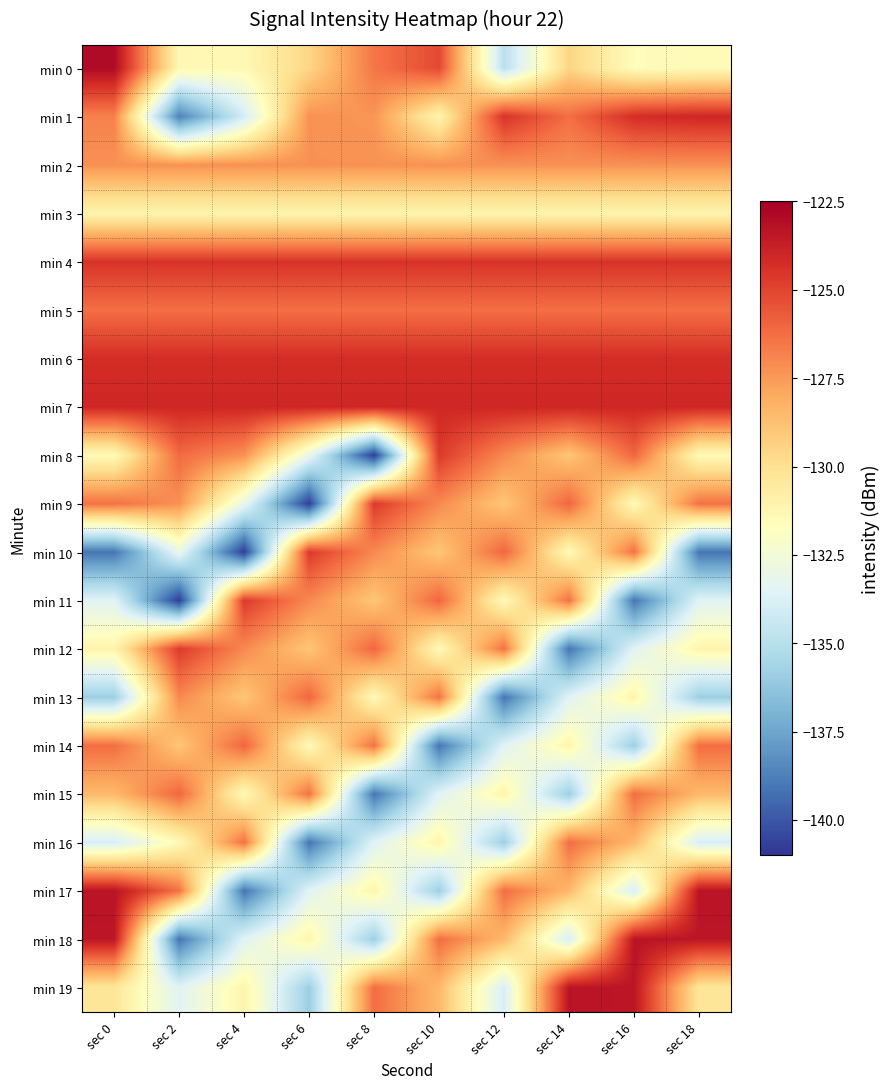

At which category is the sum across all series the highest?

sec 0